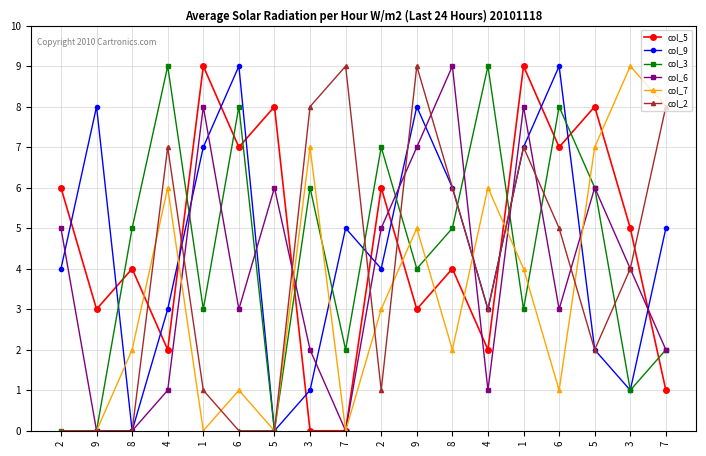

Between which two adjacent categories do col_5 and col_9 first intersect?

2 and 9